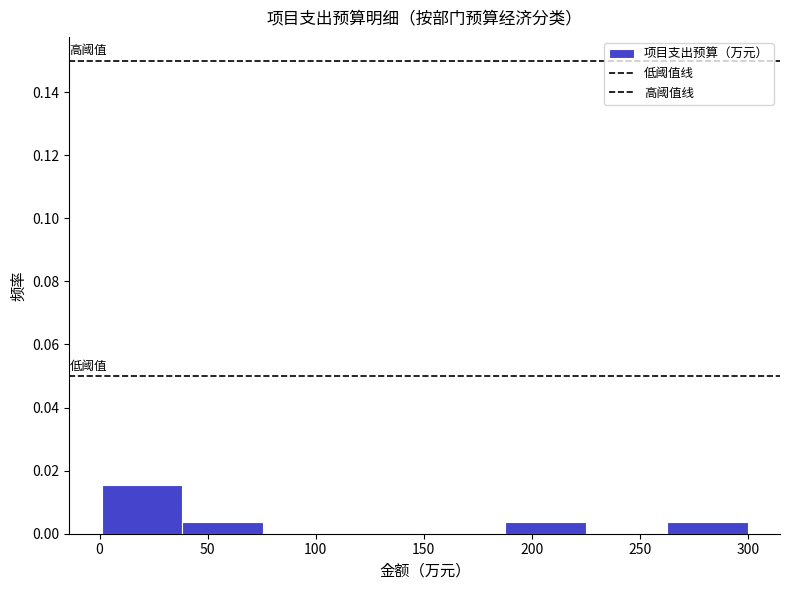

Reading left to right, transcribe this chart: for each bar, give the range it covers on the x-axis and its height. Neither the bar edges nor the heights are printed on the chart, so give them approximately, as read against the axes.

0 to 40: 0.016
40 to 75: 0.004
75 to 115: 0
115 to 150: 0
150 to 190: 0
190 to 225: 0.004
225 to 265: 0
265 to 300: 0.004